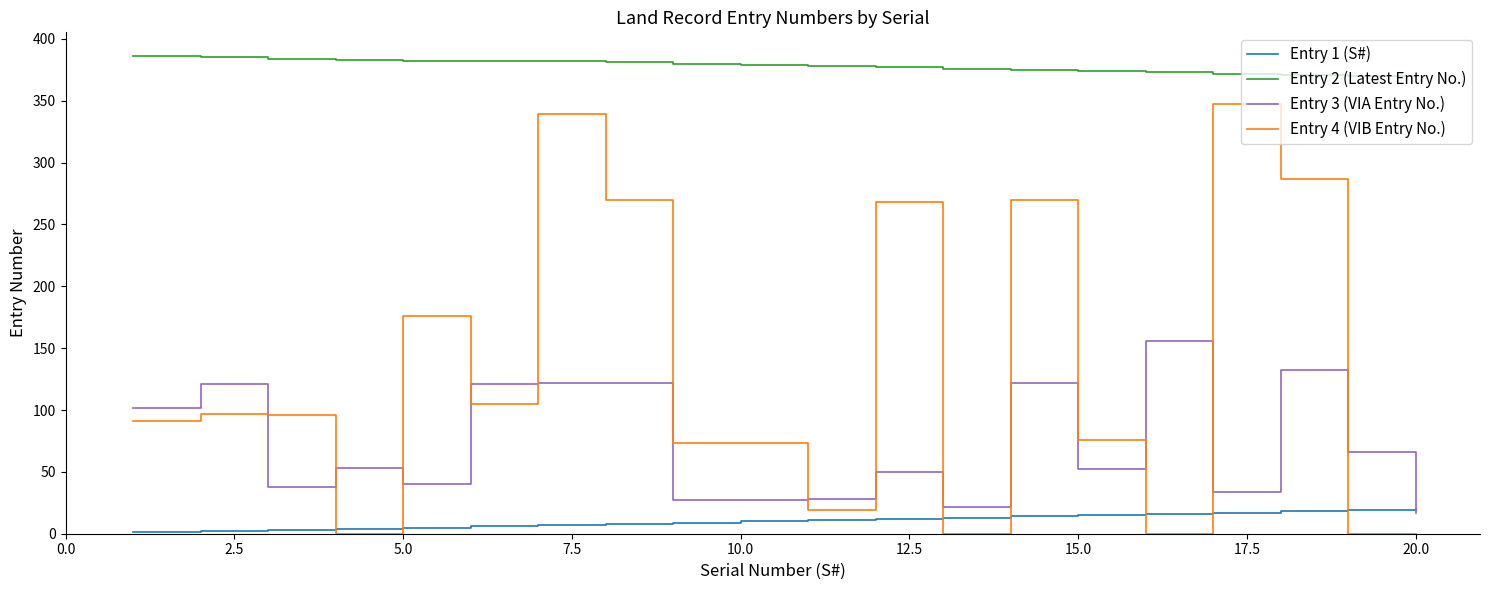

List the series in order of their overall mean, highest first.

Entry 2 (Latest Entry No.), Entry 4 (VIB Entry No.), Entry 3 (VIA Entry No.), Entry 1 (S#)